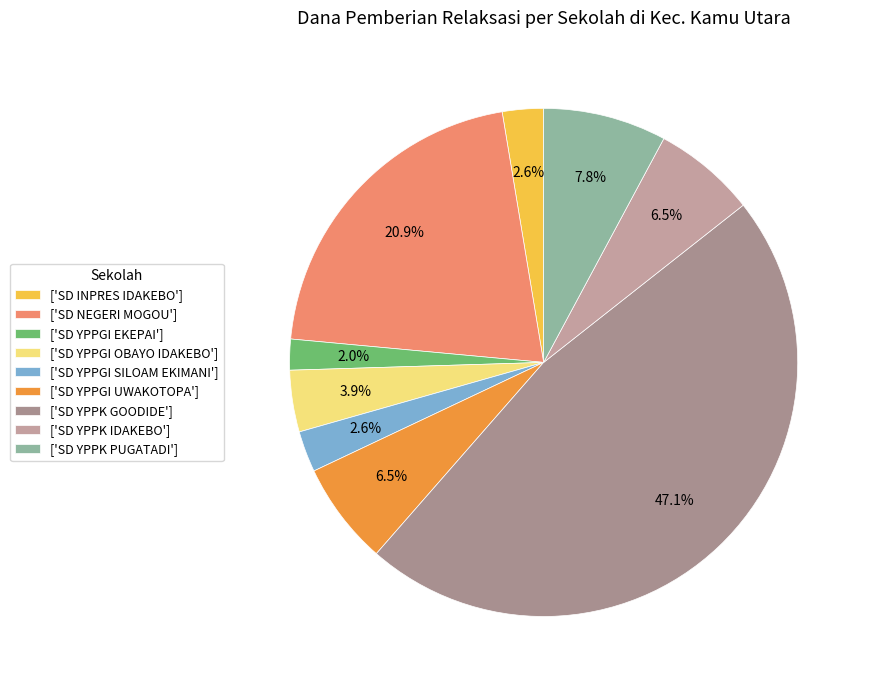

What is the smallest slice in the pie chart?

['SD YPPGI EKEPAI']